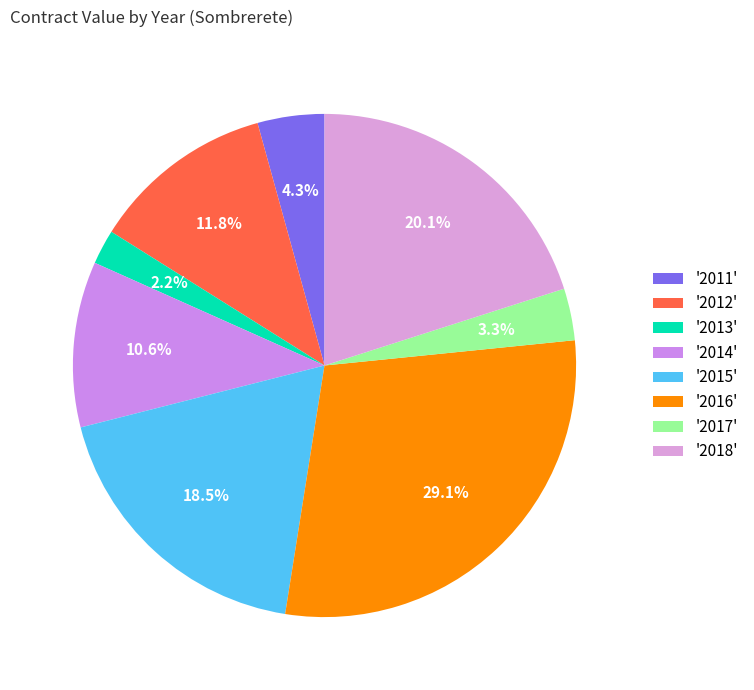

How many slices are in this pie chart?

8